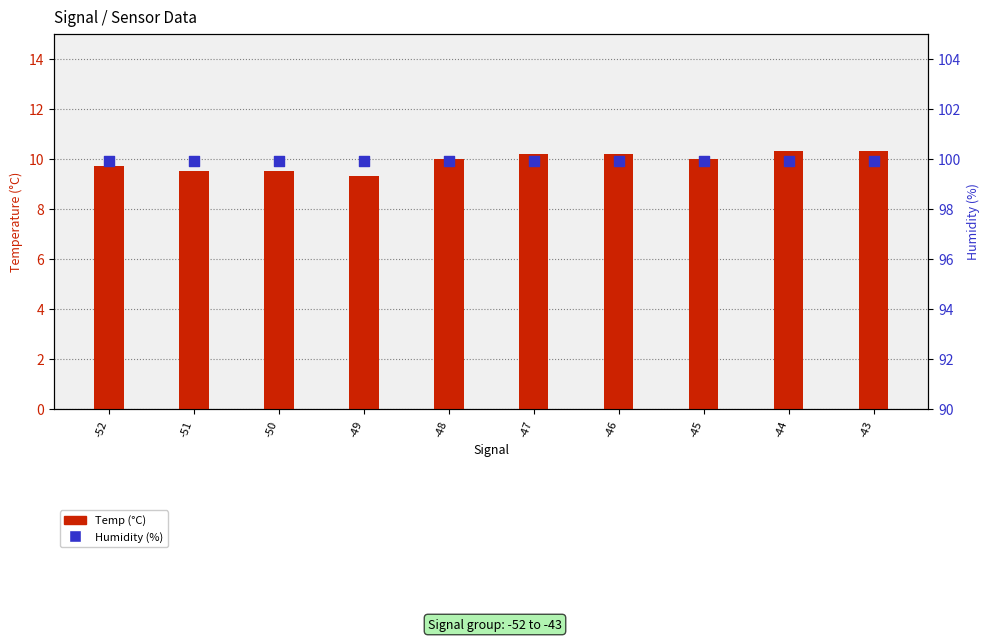

Which series has the largest Y range (max minus min)?

Temp (°C)